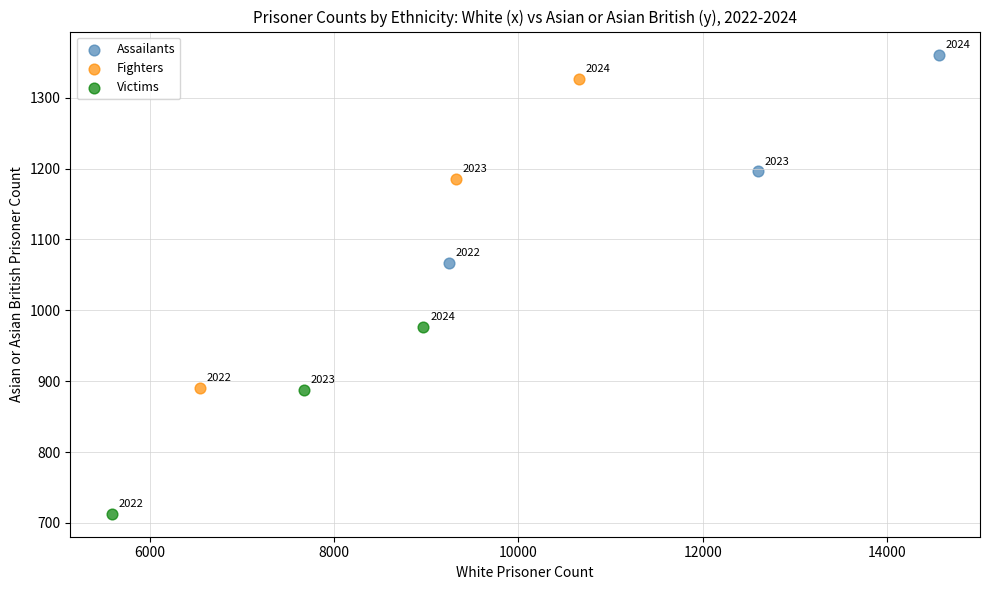

Which series reaches the minimum Y coordinate?

Victims